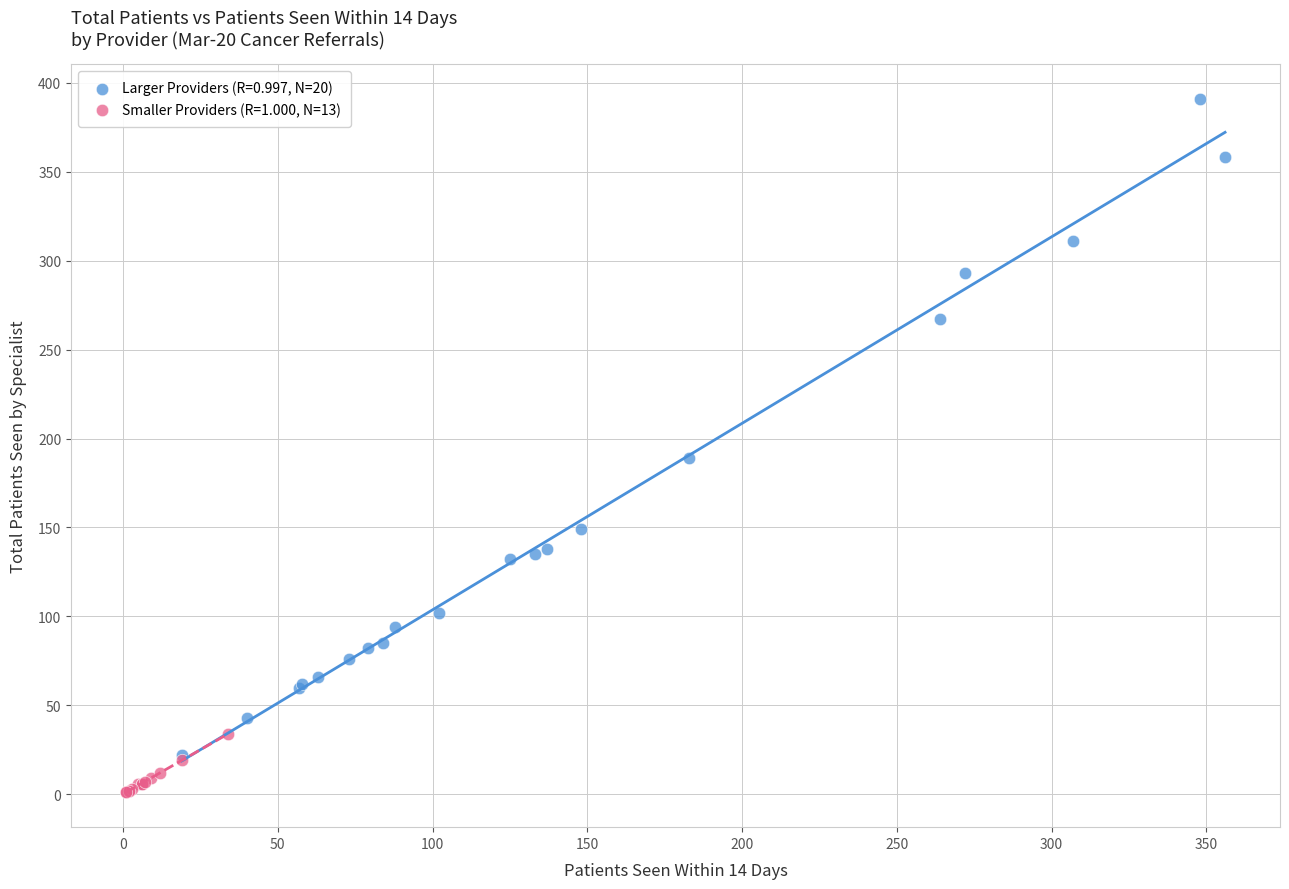

Which series contains the highest Y value?

Larger Providers (R=0.997, N=20)